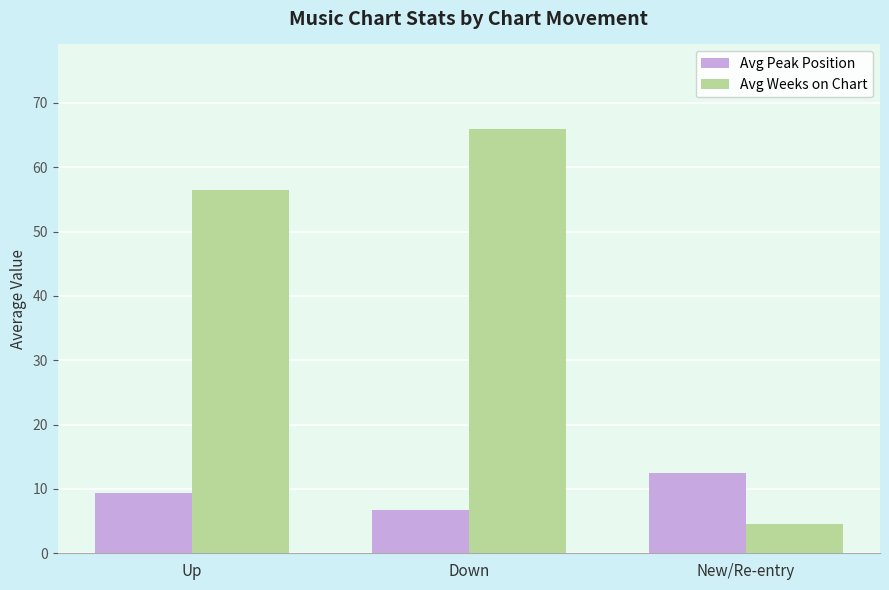

What is the label of the 2nd bar from the right?

Down